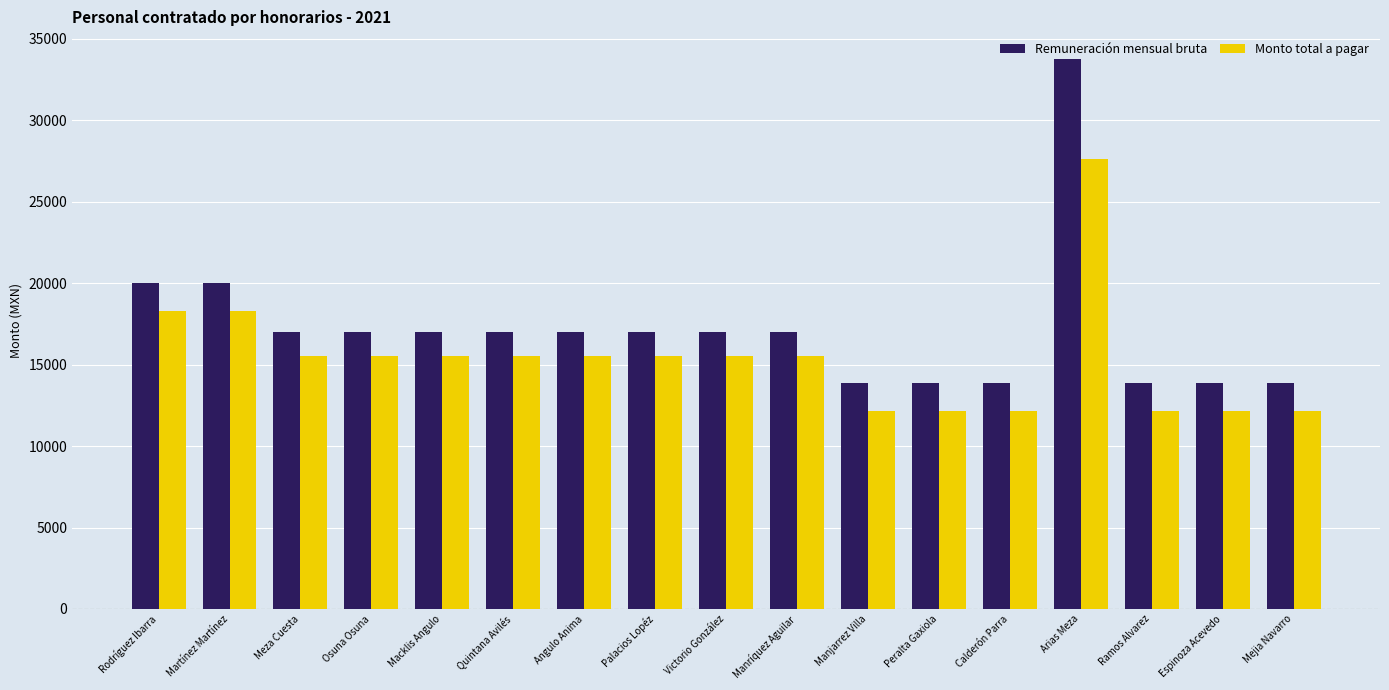

What is the label of the 16th bar from the left?

Espinoza Acevedo